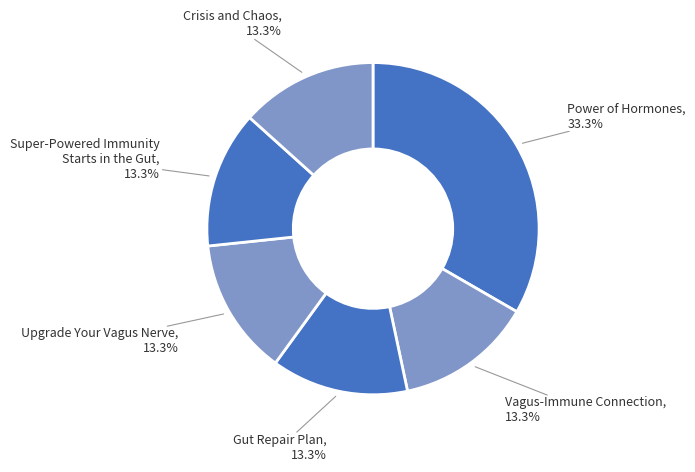

How many segments does this pie chart have?

6